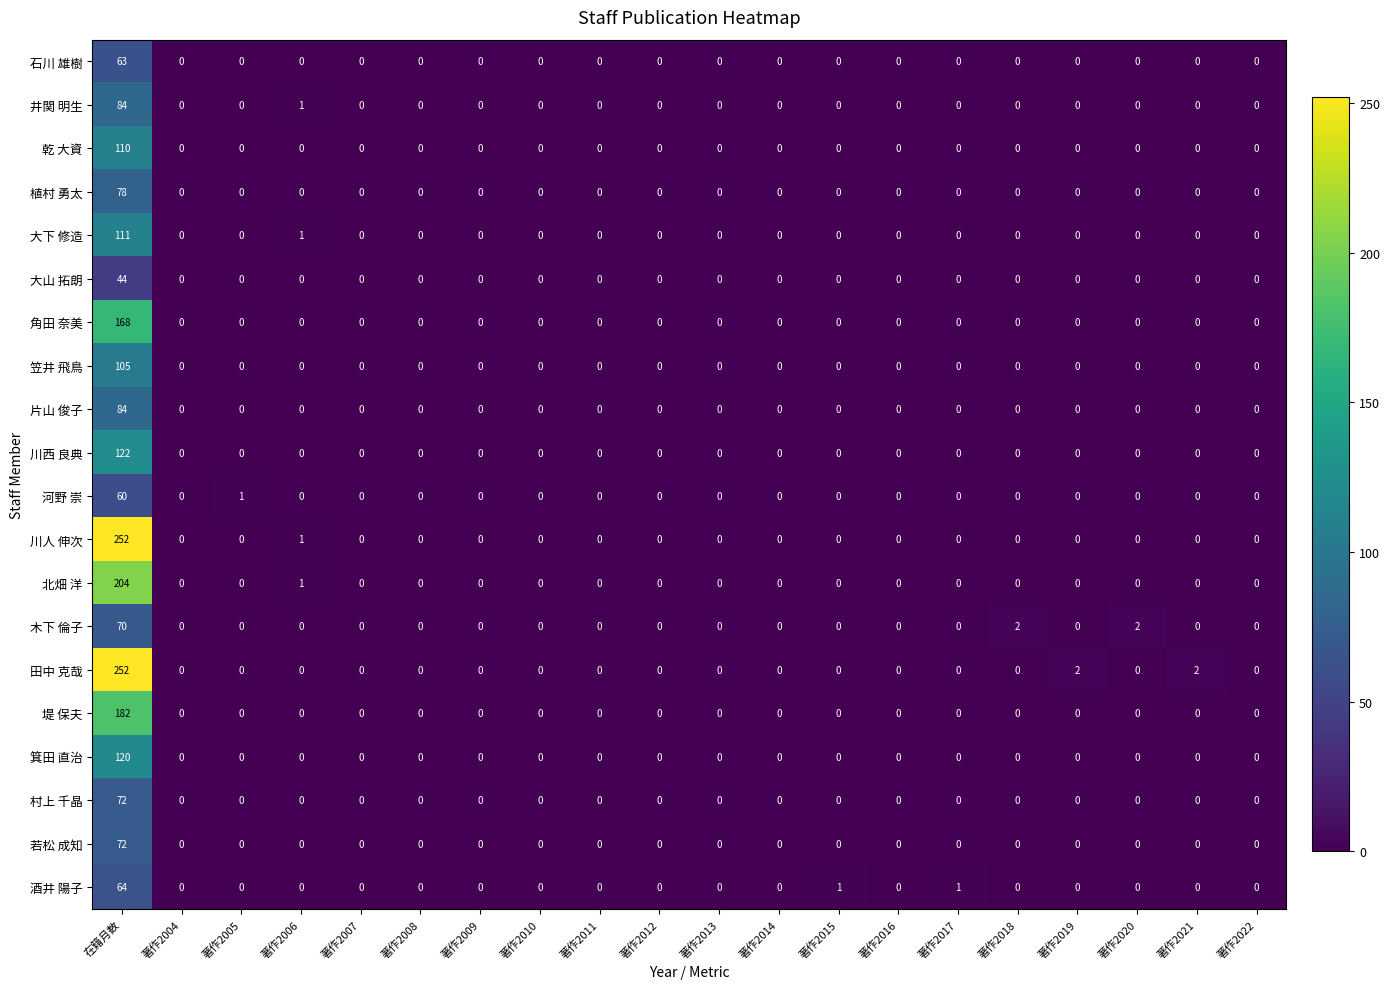

Is it true that 笠井 飛鳥 equals 0 at 著作2005?

True